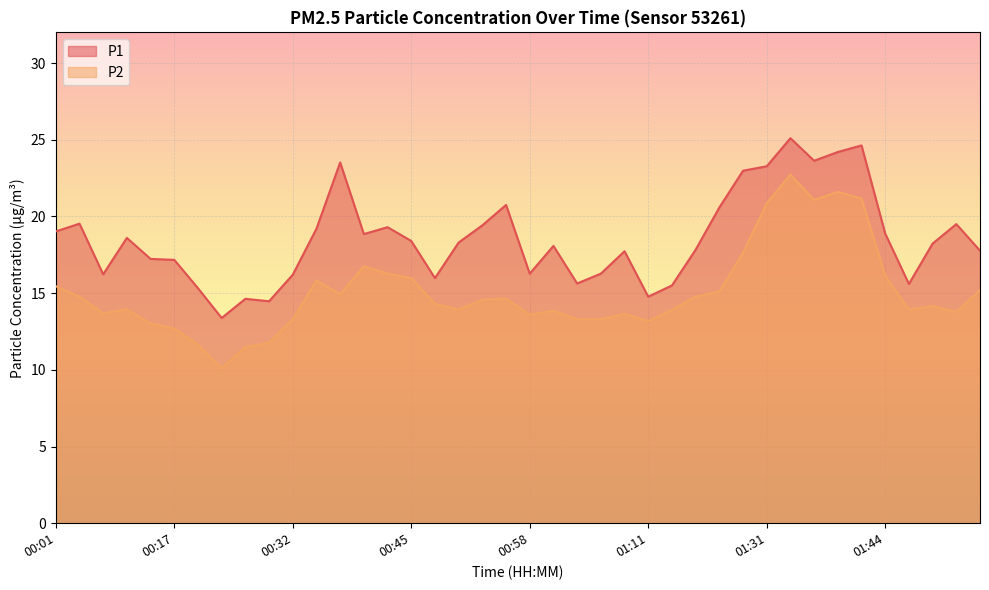

Which category has the highest value in the P2 series?

01:34